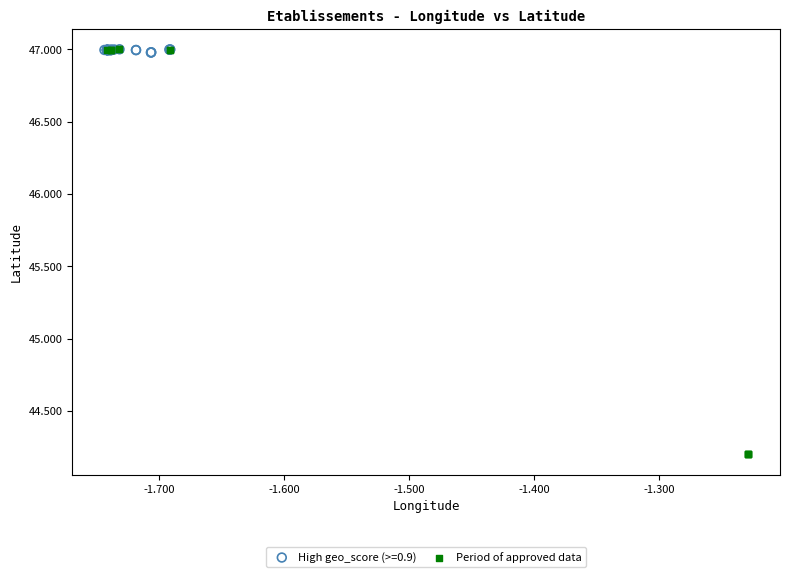

Which series has the largest Y range (max minus min)?

Period of approved data